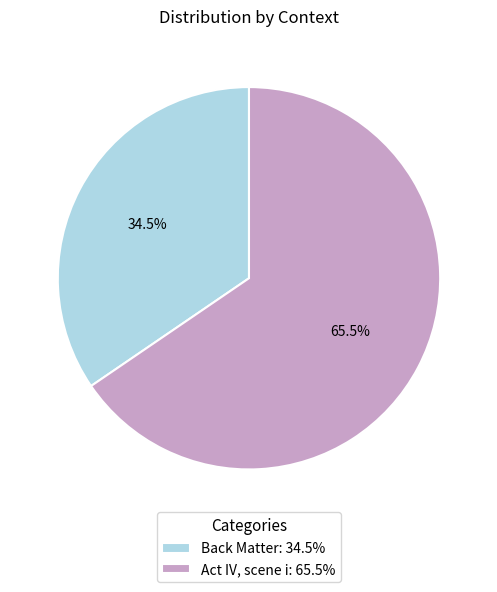

What is the smallest slice in the pie chart?

Back Matter